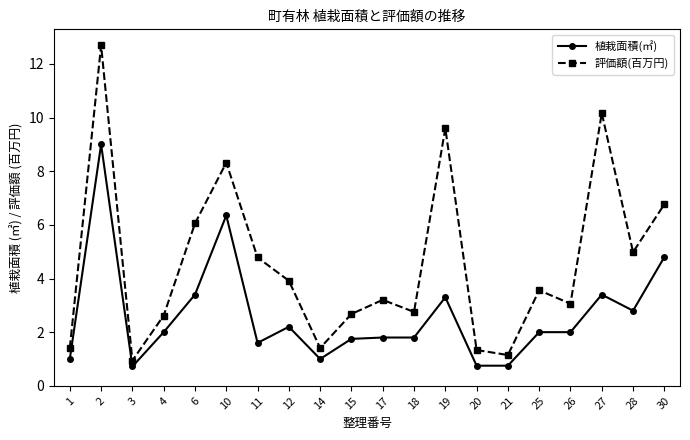

How many lines are shown in the chart?

2